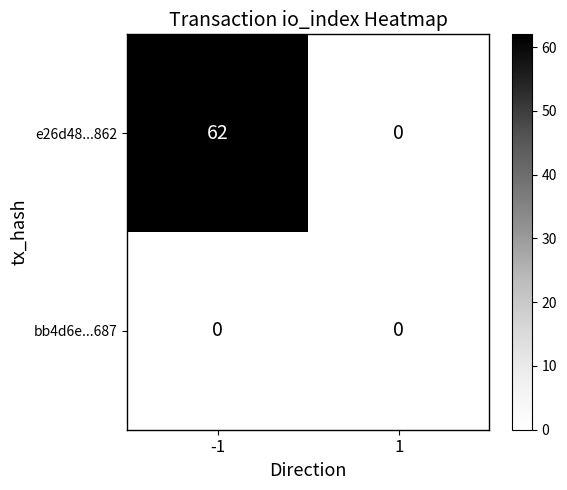

Reading left to right, extract all data points from this chart.

e26d48...862: 62	0
bb4d6e...687: 0	0